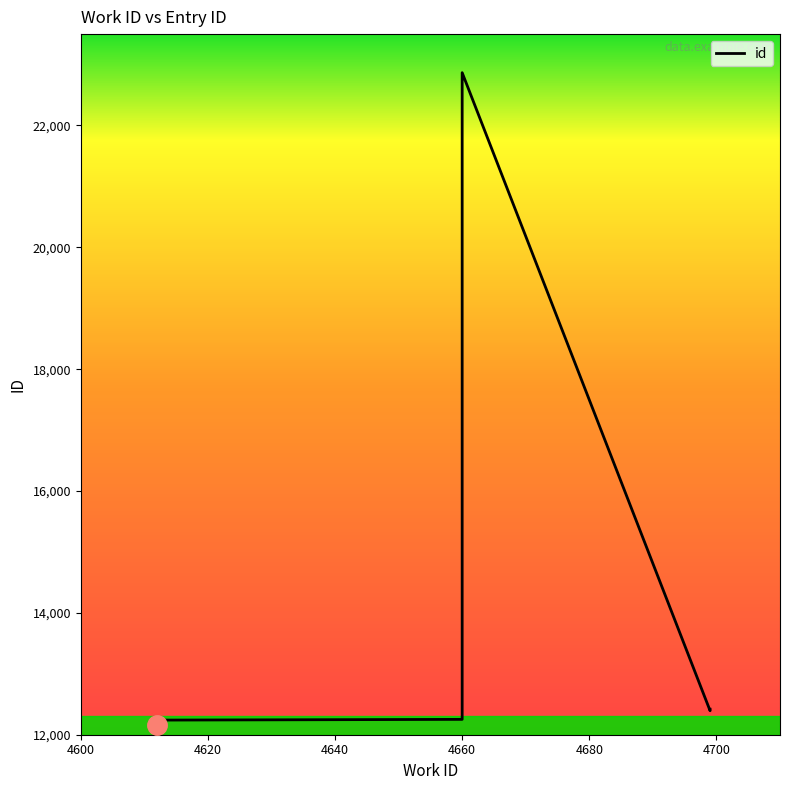

Where is the first local maximum?

4660